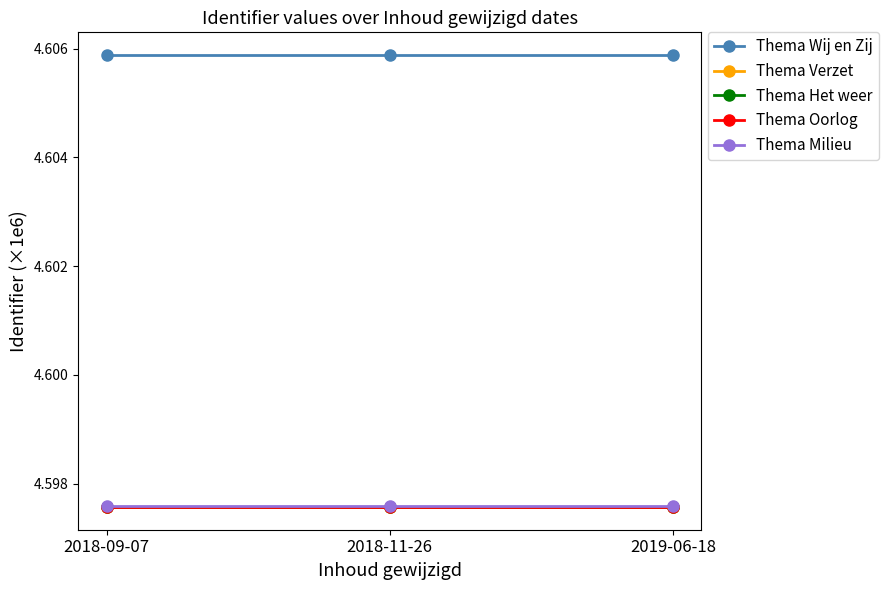

True or false: Thema Het weer has a value of 2.7 at 2018-11-26.

False